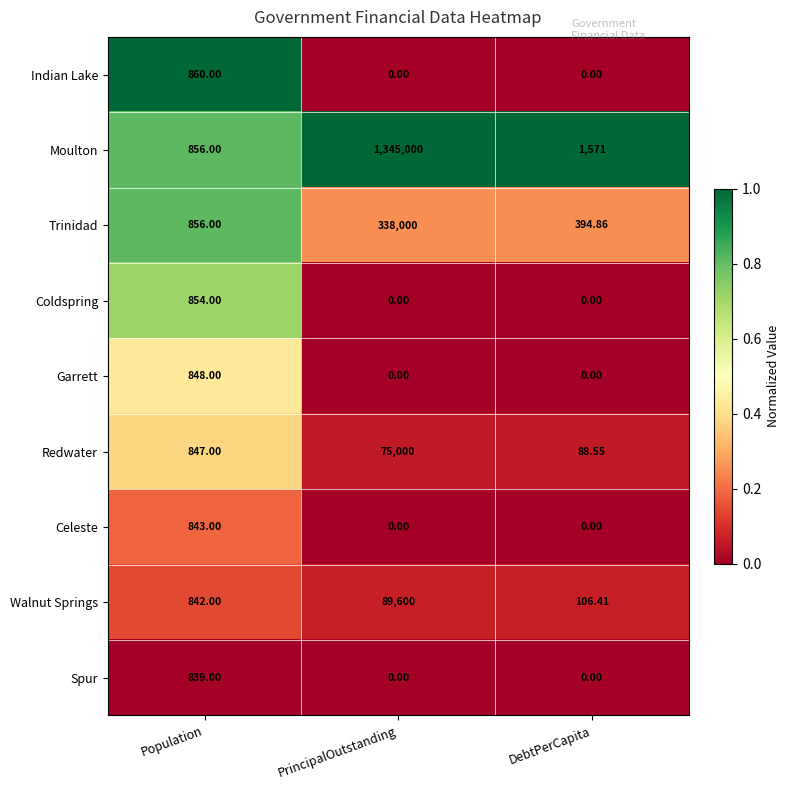

Which label corresponds to the largest value in the chart?

PrincipalOutstanding